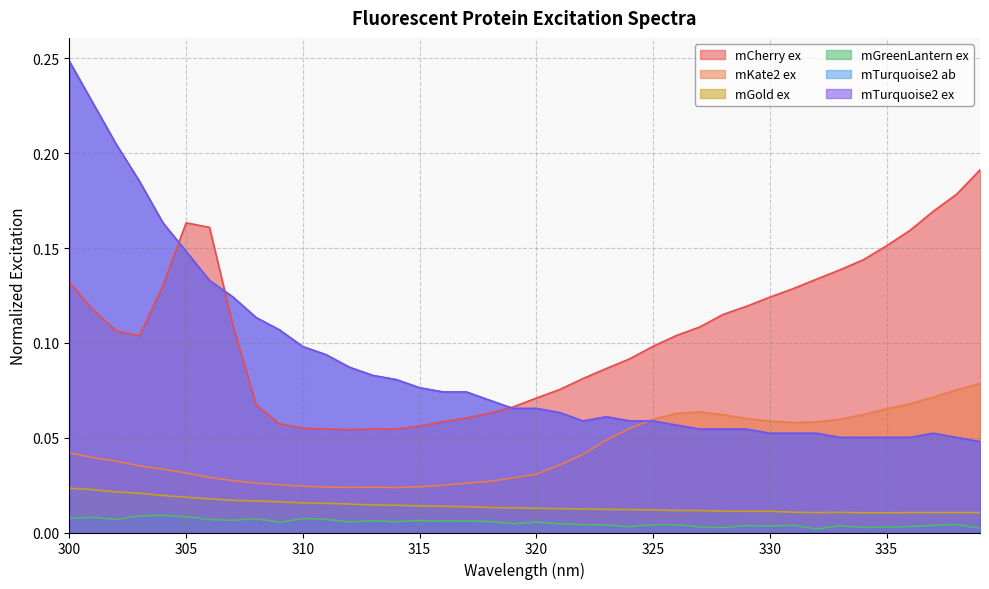

What are all the series names shown in the legend?

mCherry ex, mKate2 ex, mGold ex, mGreenLantern ex, mTurquoise2 ab, mTurquoise2 ex